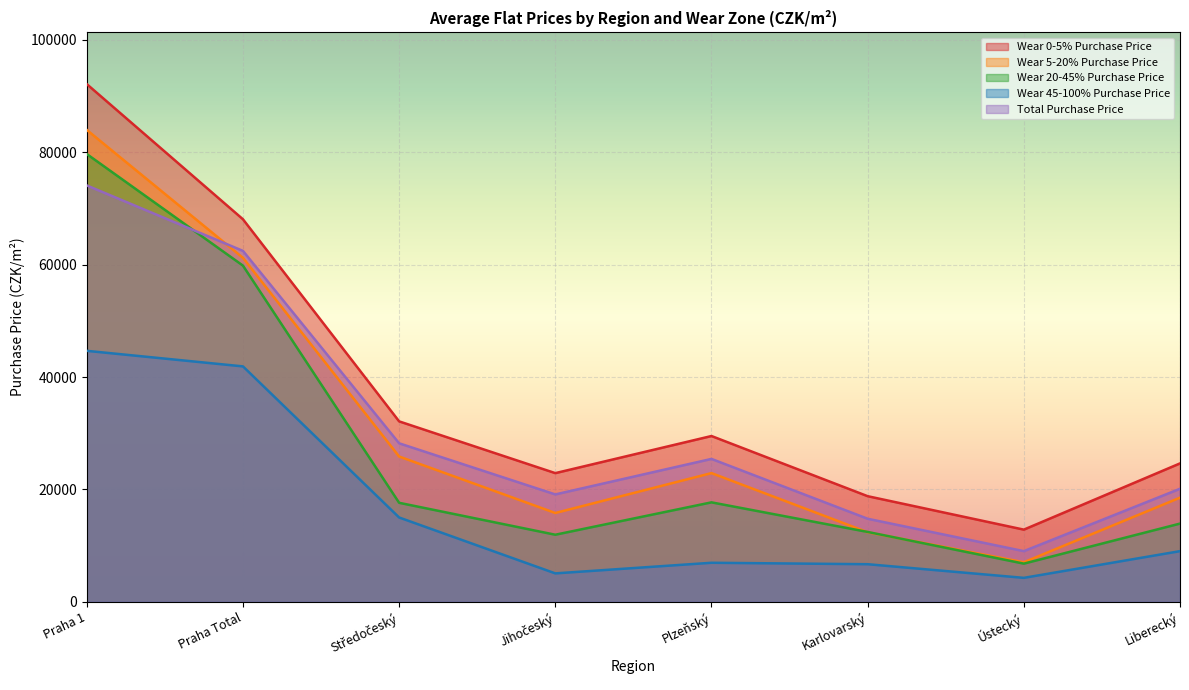

Which label corresponds to the largest value in the chart?

Praha 1